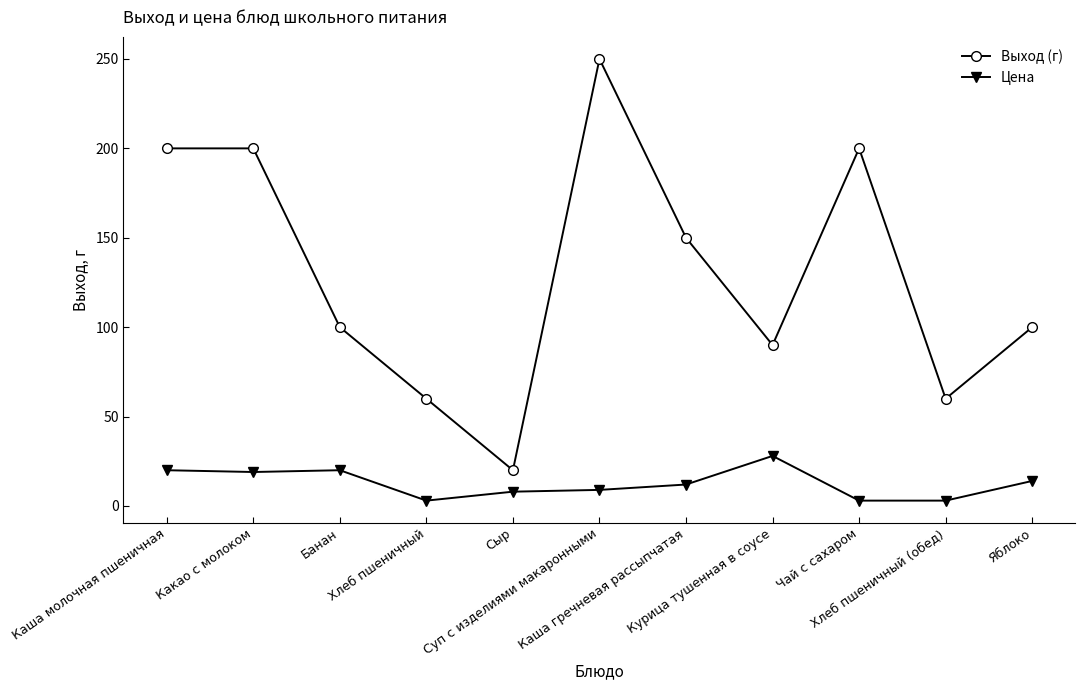

List the series in order of their overall mean, highest first.

Выход (г), Цена